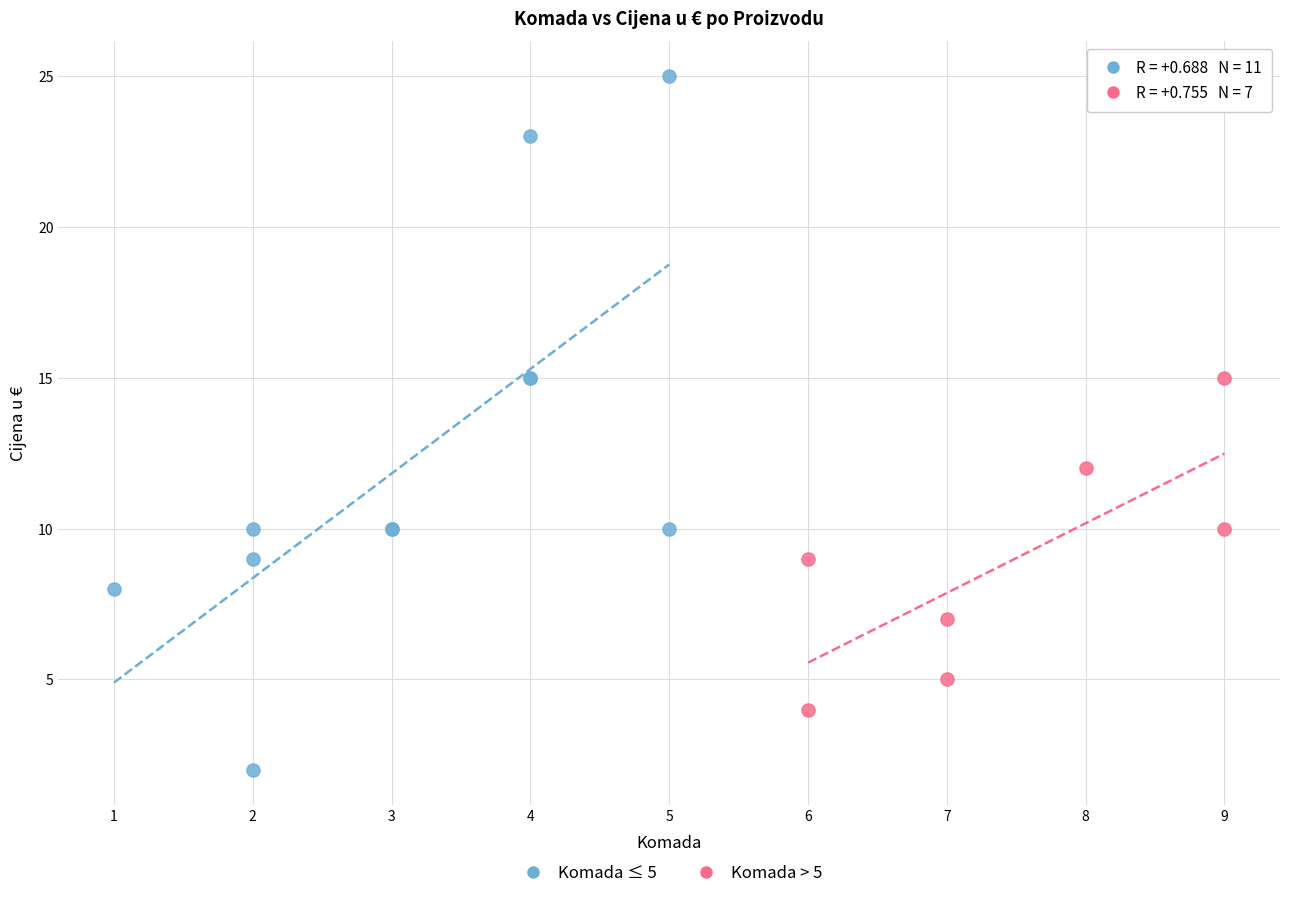

Which series contains the highest Y value?

Komada ≤ 5